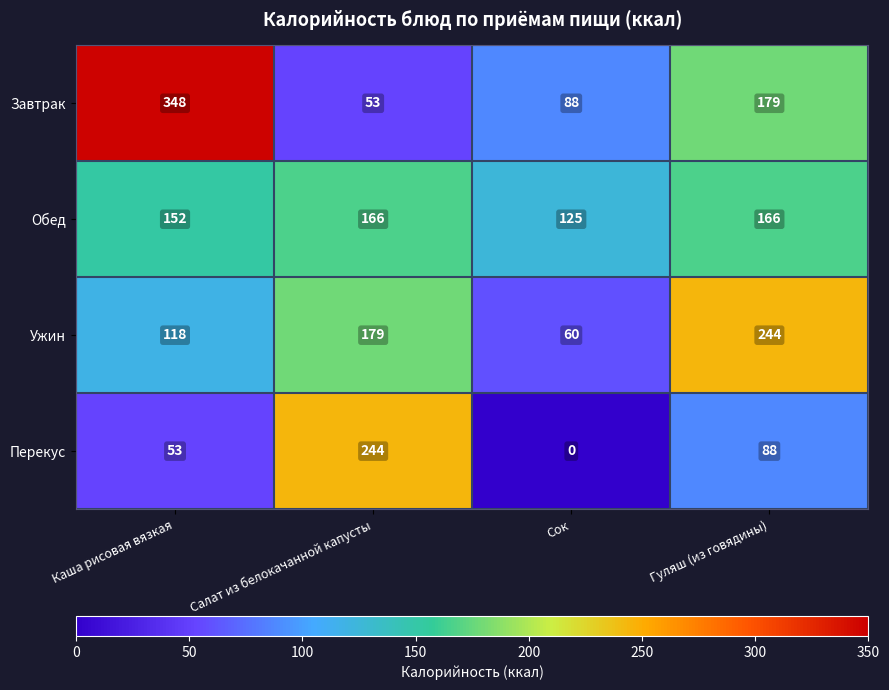

How many data points does each series have?

4